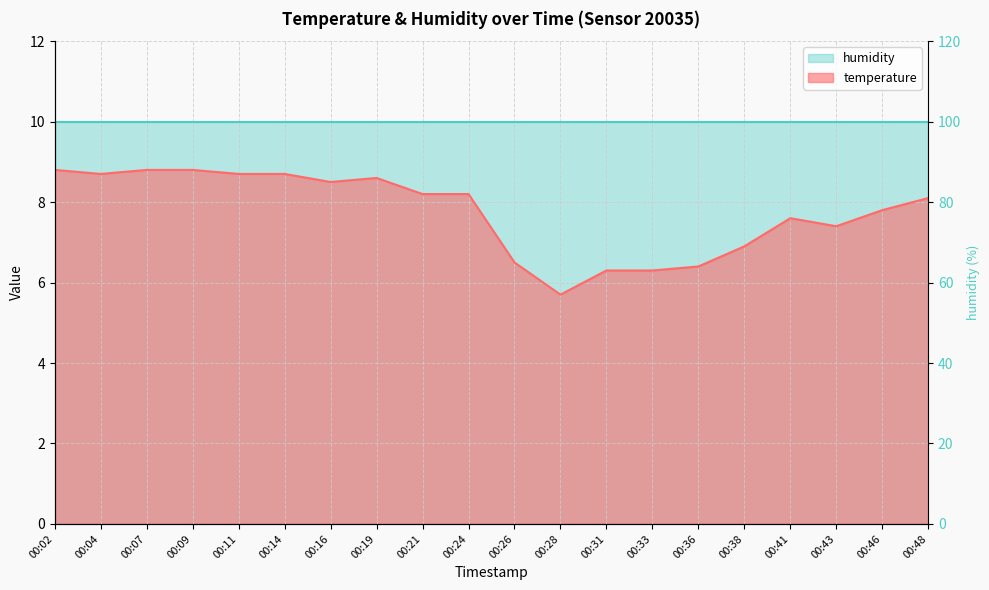

At which category does the chart reach its peak across all series?

00:02